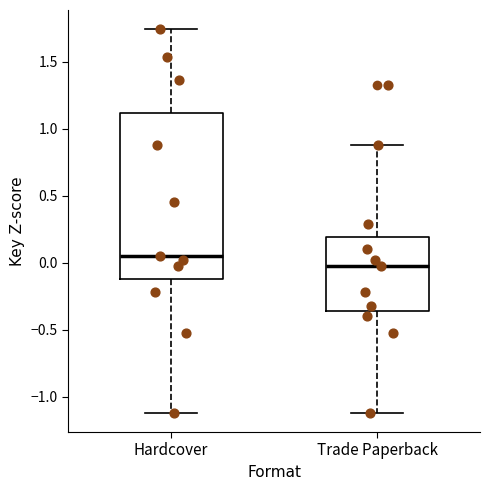

Reading left to right, read every box against the y-axis: the position of its median line, the range the box covers, and the ends of its whiskers. The values are not printed on the chart, so give them approximately, as read against the axis.

Hardcover: median 0.05, box -0.10 to 1.10, whiskers -1.10 to 1.75
Trade Paperback: median 0.00, box -0.35 to 0.20, whiskers -1.10 to 0.90